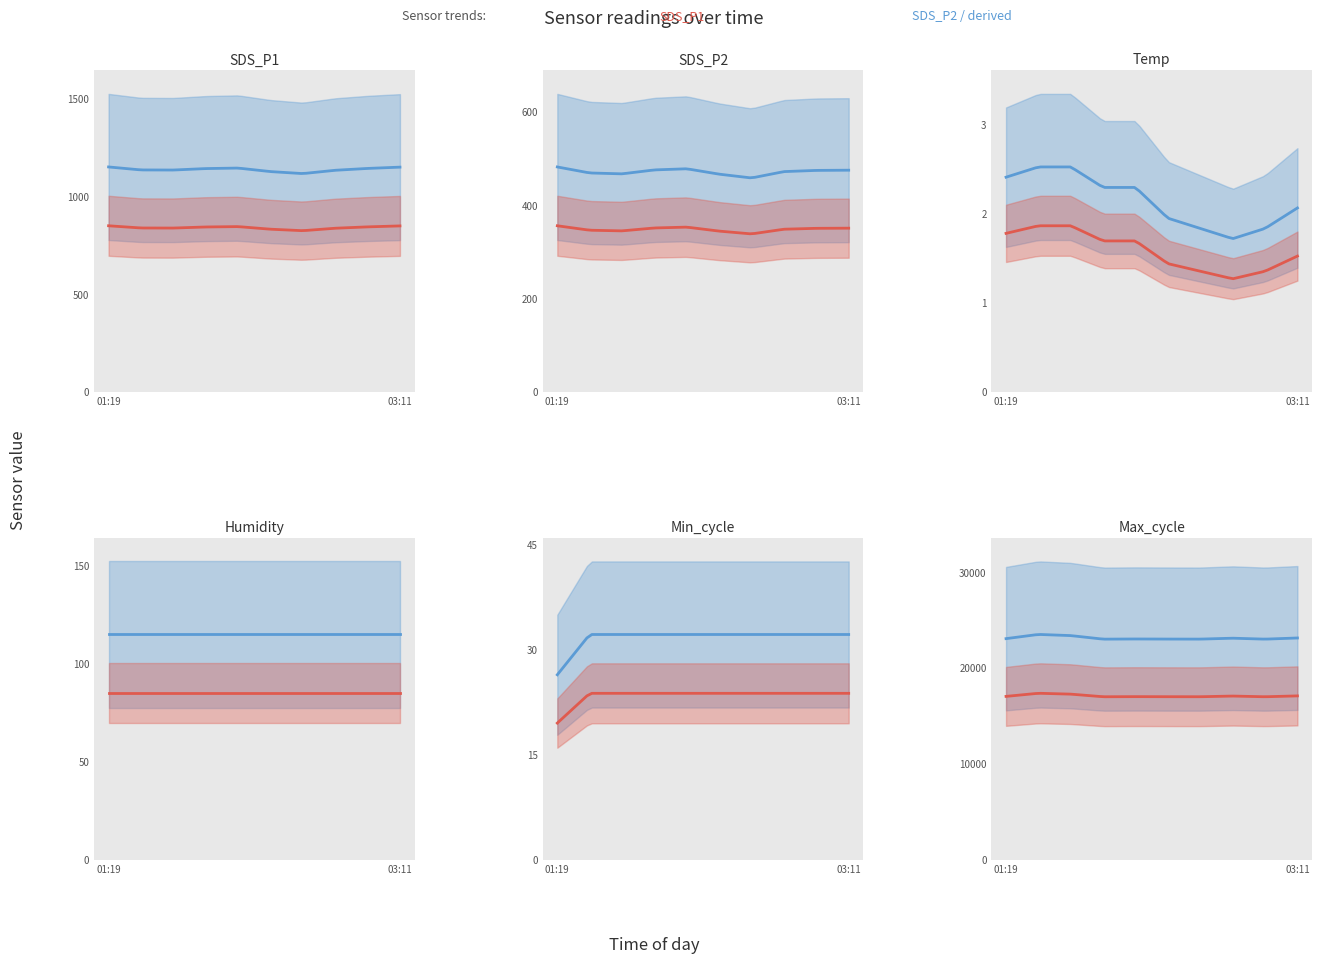

Does the chart display data point markers on the line(s)?

No